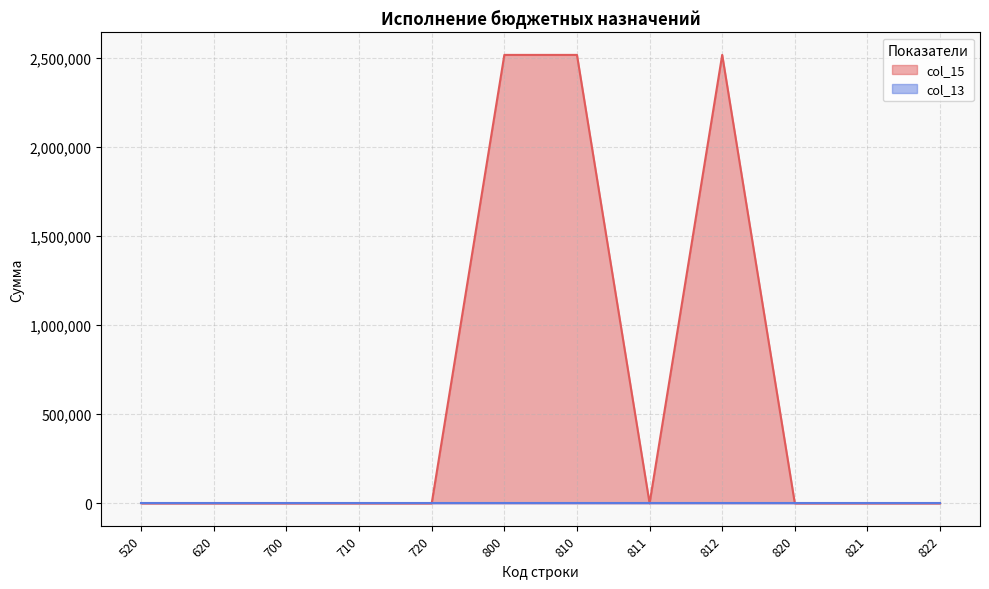

Reading right to left, extract all data points from this chart.

0.0	0.0	0.0	2516037.0	0.0	2516037.0	2516037.0	0.0	0.0	0.0	0.0	0.0